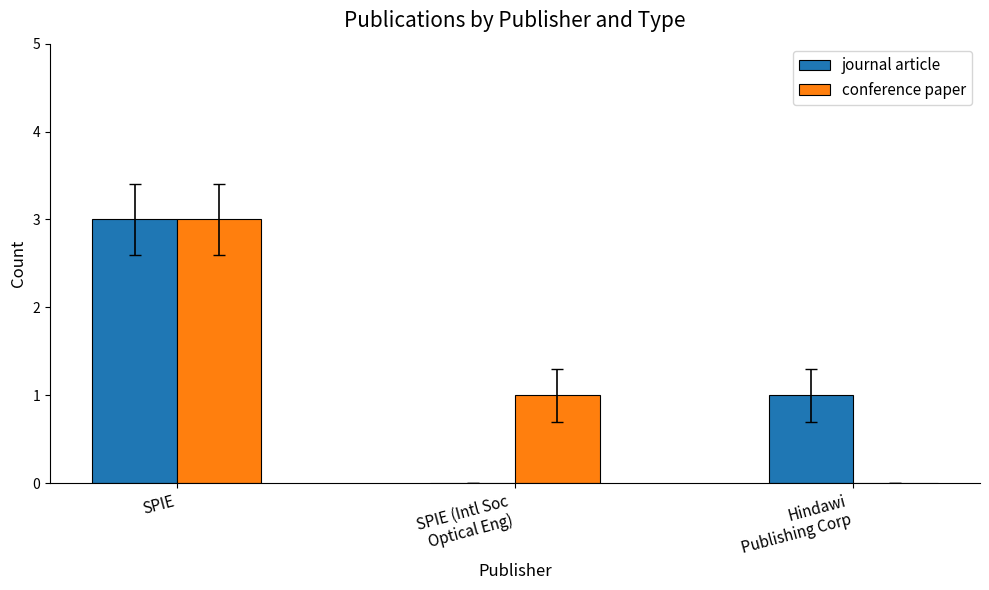

Is the value of journal article at SPIE (Intl Soc
Optical Eng) greater than the value of conference paper at SPIE (Intl Soc
Optical Eng)?

No